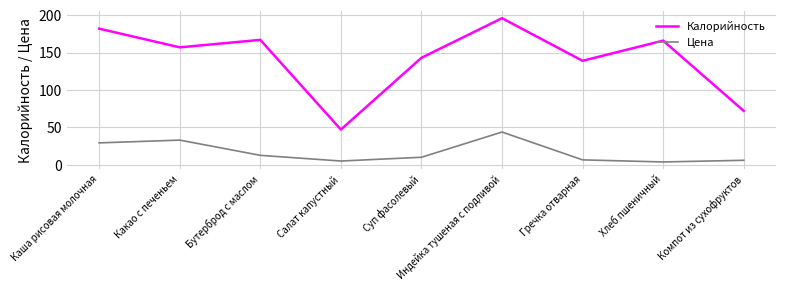

What is the difference between the maximum and minimum values in the Калорийность series?

149.0